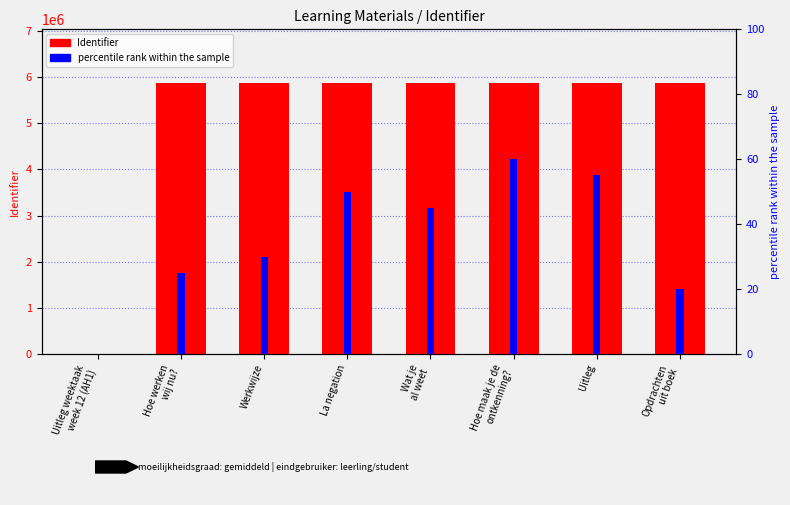

Rank the categories by value from lowest to highest.

Uitleg weektaak
week 12 (AH1), Hoe werken
wij nu?, Werkwijze, La negation, Wat je
al weet, Hoe maak je de
ontkenning?, Uitleg, Opdrachten
uit boek